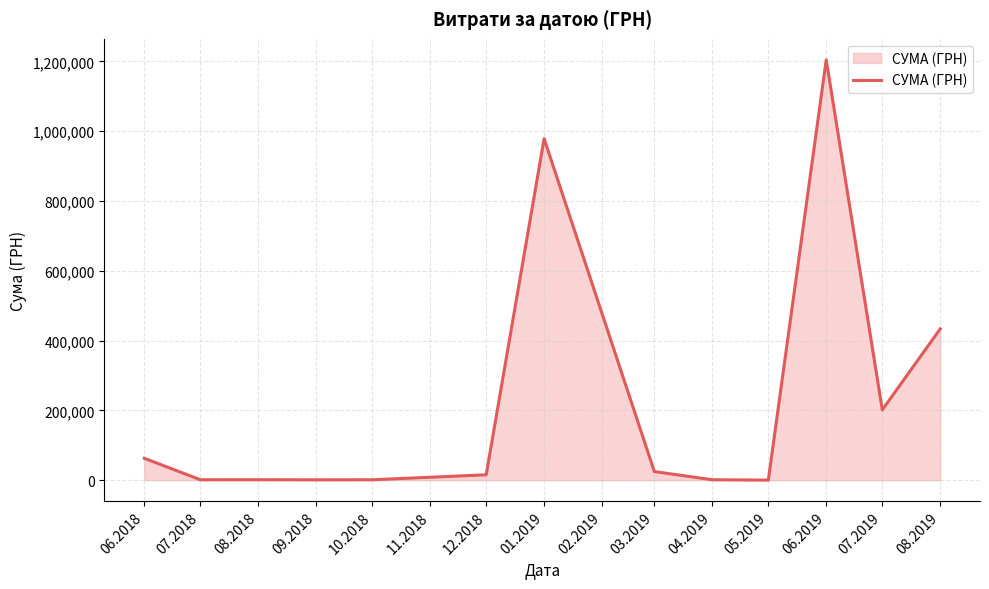

What is the sum of all values?

2926855.1